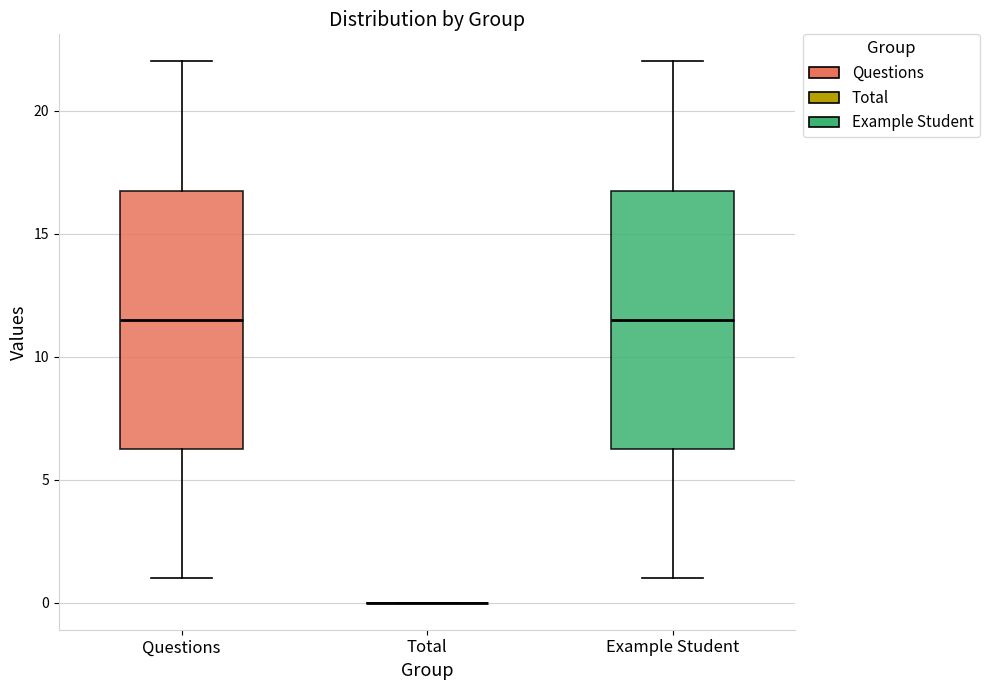

Reading left to right, transcribe this box plot: for each box, give where its median line is, the range the box spans, and where its two whiskers end, as read against the y-axis. The values are not printed on the chart, so give them approximately, as read against the axis.

Questions: median 11.5, box 6.5 to 17.0, whiskers 1.0 to 22.0
Total: box collapsed to a line at 0.0, whiskers 0.0 to 0.0
Example Student: median 11.5, box 6.5 to 17.0, whiskers 1.0 to 22.0